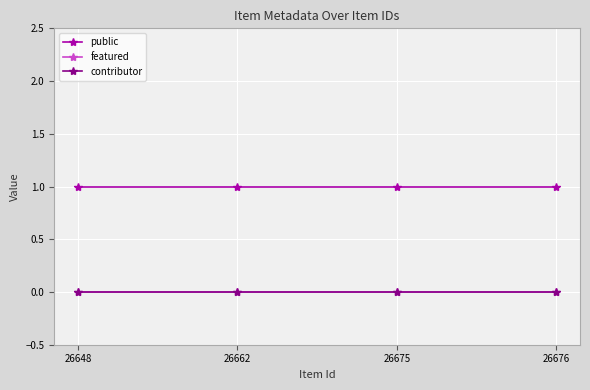

Is it true that featured equals 0 at 26675?

True